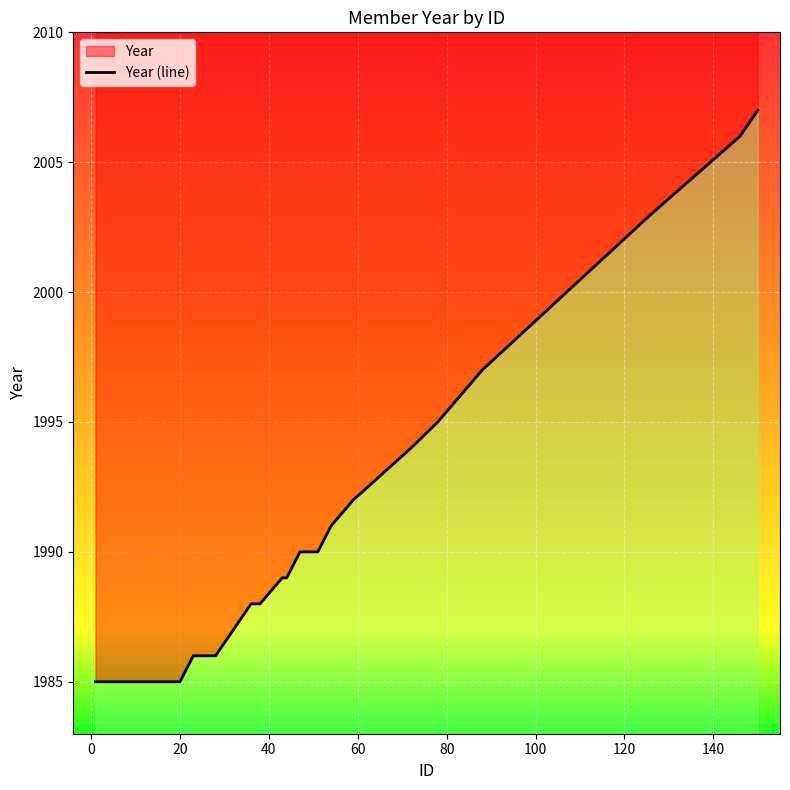

True or false: the data has more than 0 interior local peaks.

False